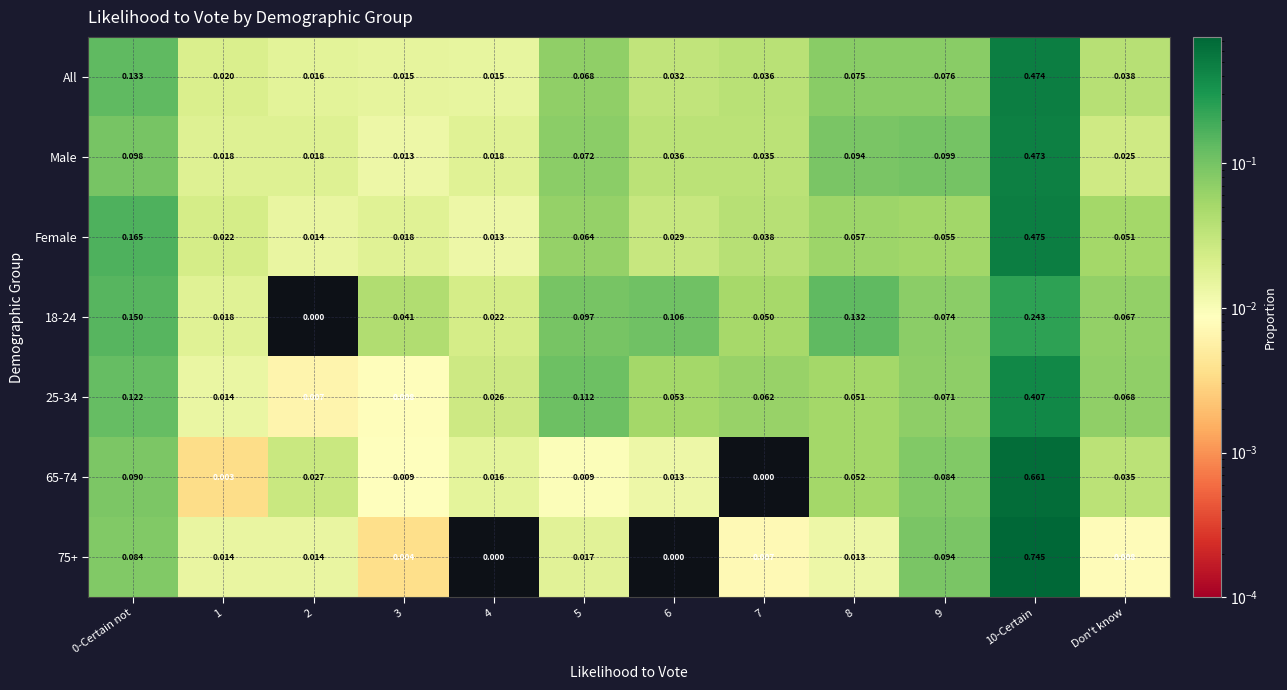

Is the value of 18-24 at 9 greater than the value of 75+ at Don't know?

Yes